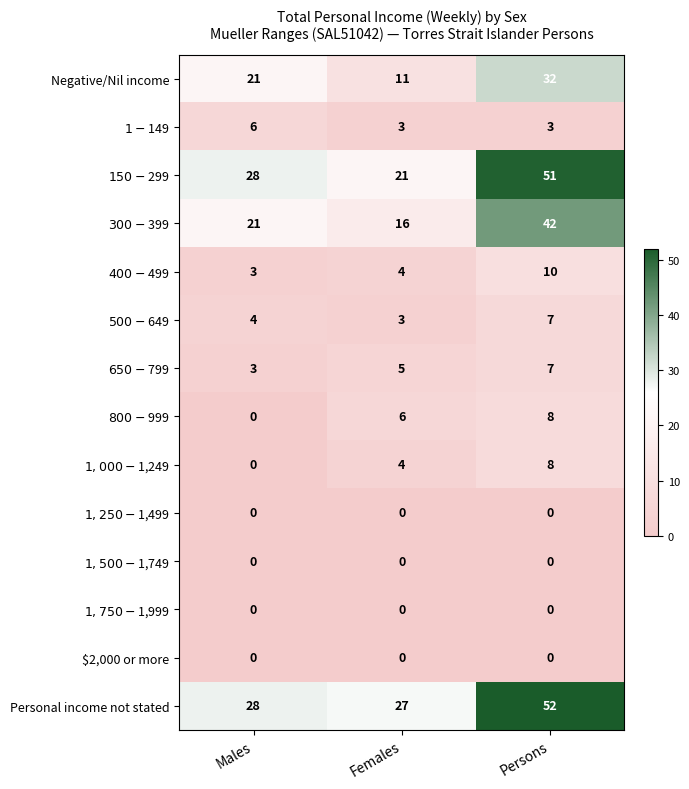

What is the difference between the highest and lowest values at Persons?

52